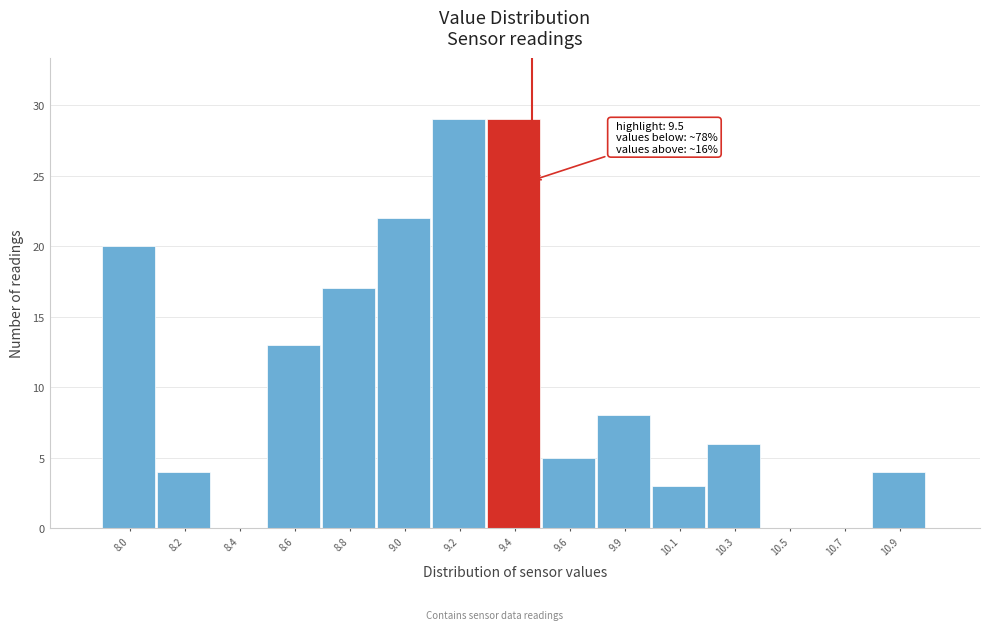

Reading right to left, extract all data points from this chart.

10.9=4	10.7=0	10.5=0	10.3=6	10.1=3	9.9=8	9.6=5	9.4=29	9.2=29	9.0=22	8.8=17	8.6=13	8.4=0	8.2=4	8.0=20